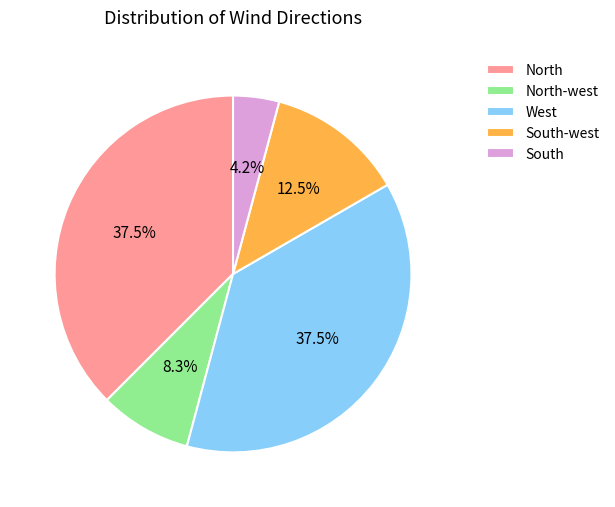

Which slice is the smallest?

South